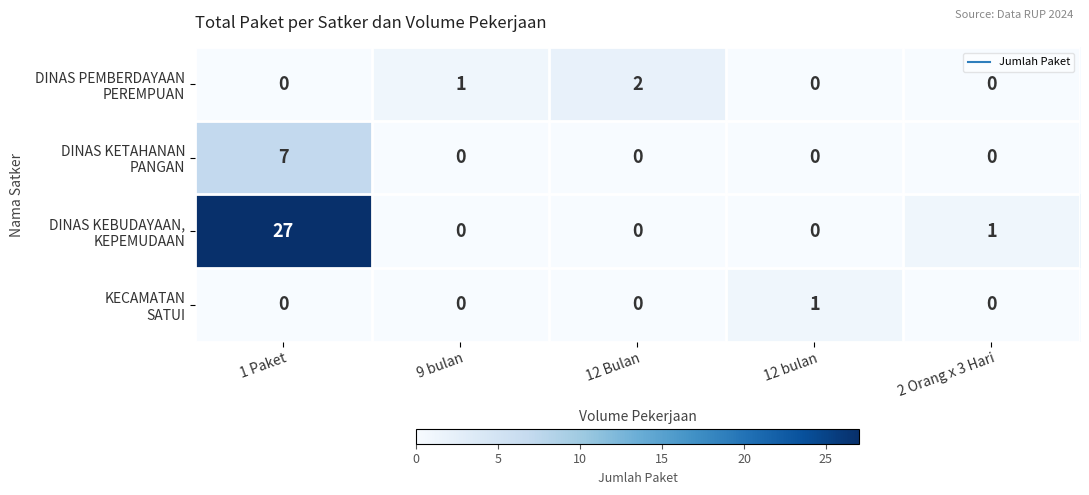

At which category is the sum across all series the highest?

1 Paket